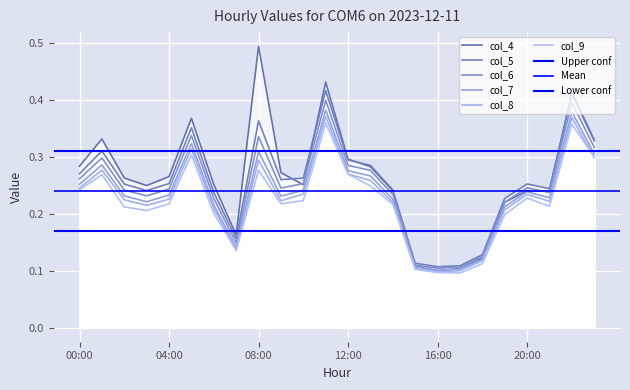

What is the sum of the col_8 values at 14:00 and 11:00?

0.6